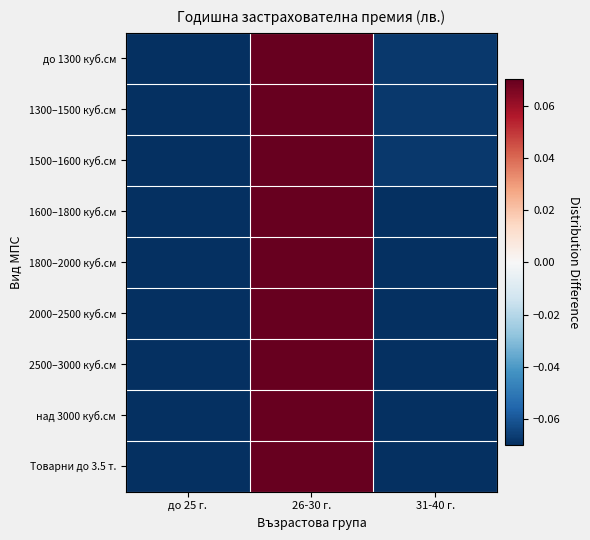

How many categories are shown in the chart?

3